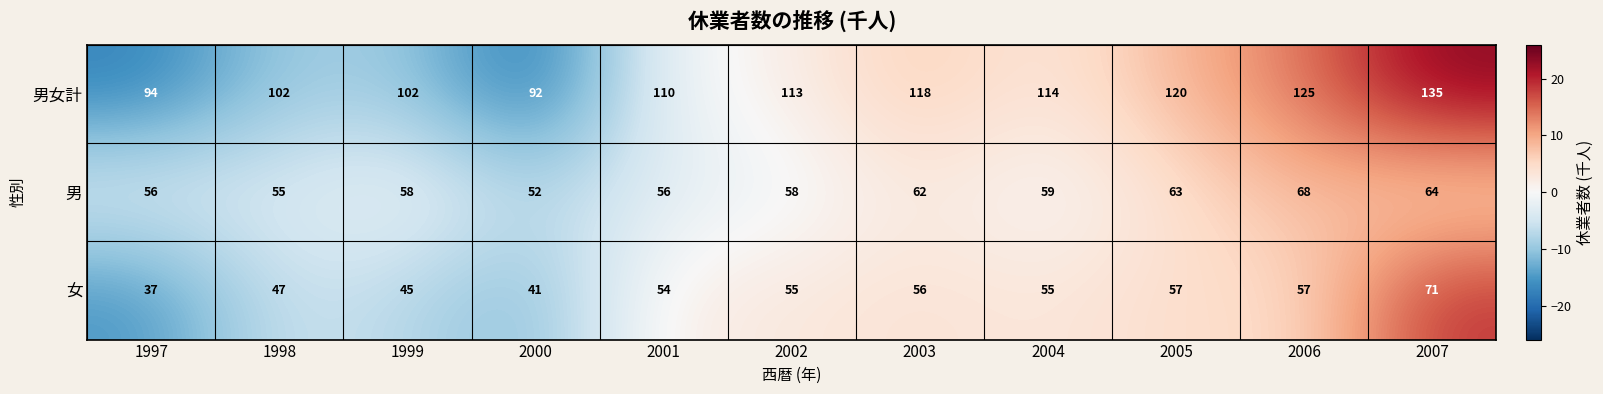

What is the difference between the second highest and minimum values in the 女 series?

20